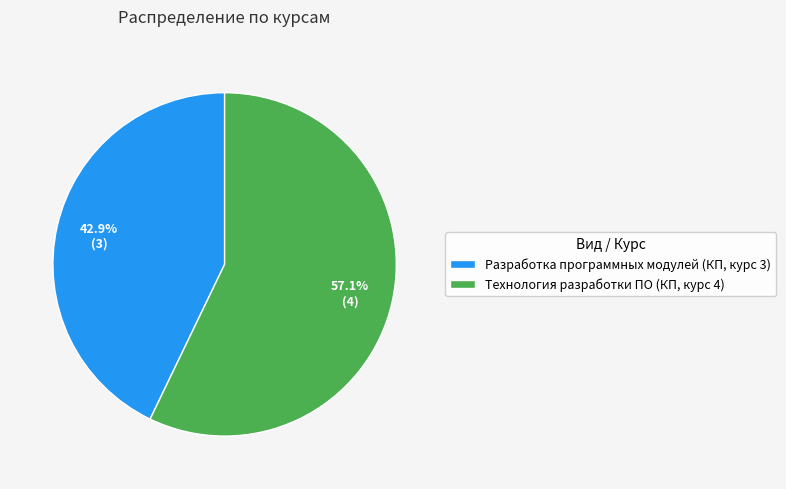

Combined, what portion of the pie is Разработка программных модулей (КП, курс 3) and Технология разработки ПО (КП, курс 4)?

100.0%